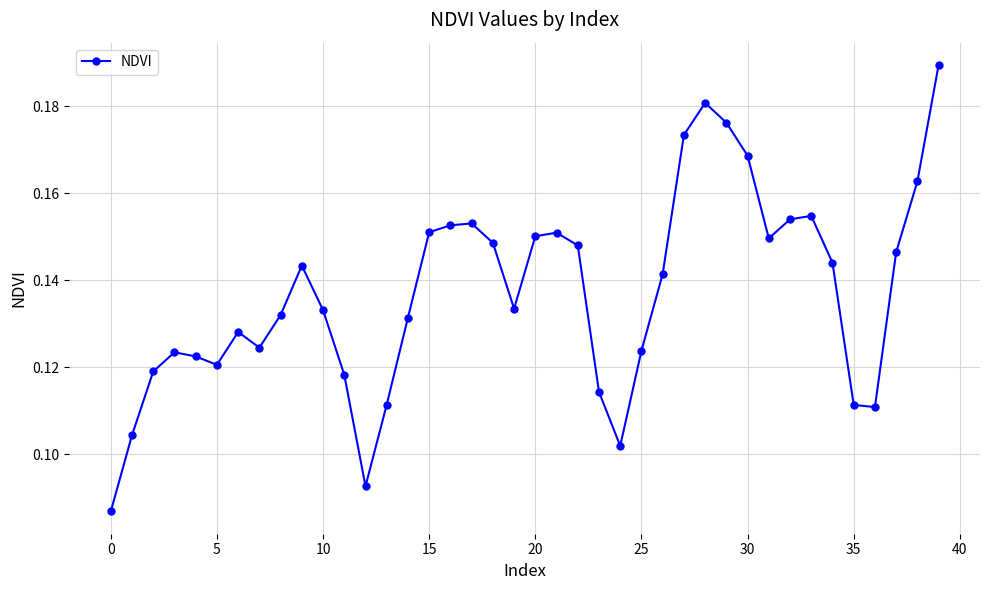

How many points are lower than both their immediate neighbors (excluding endpoints)?

7